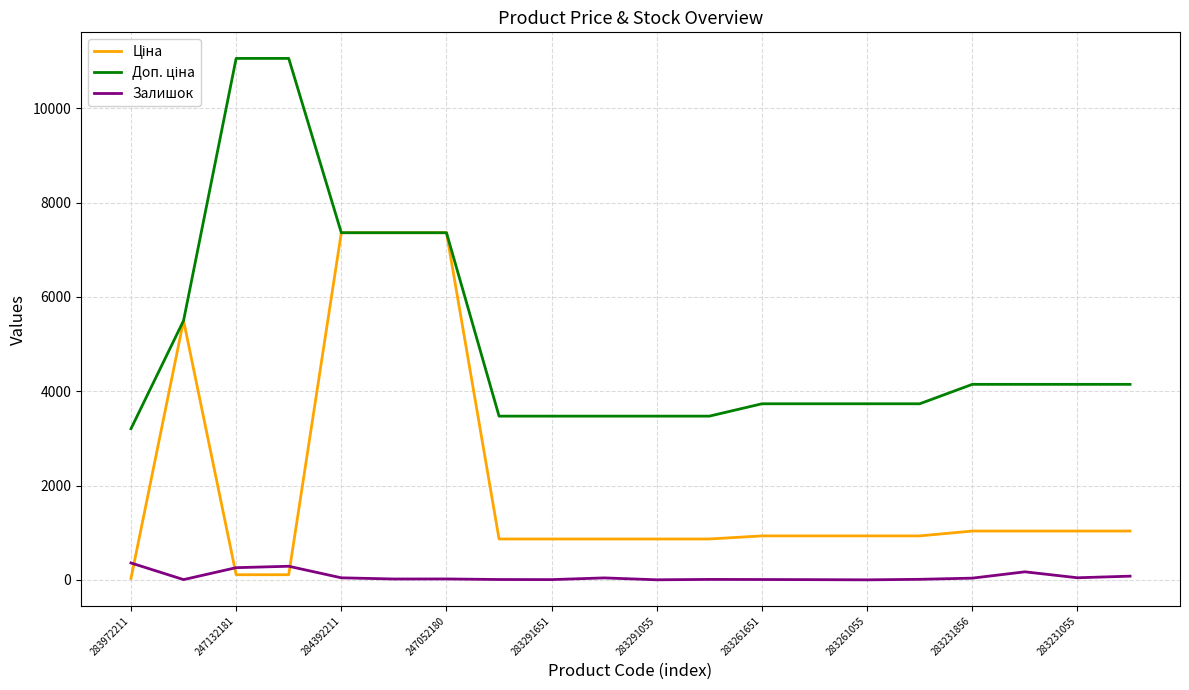

What is the greatest value displayed?

11055.0